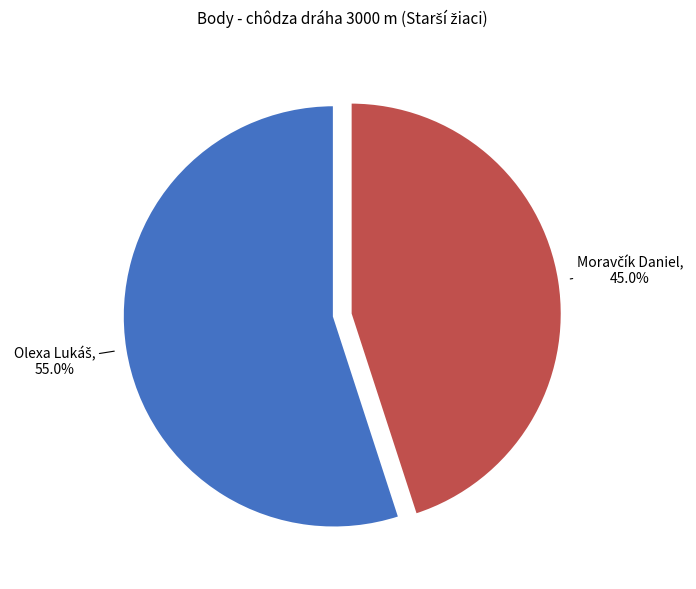

Is there any slice that represents more than half of the pie?

Yes